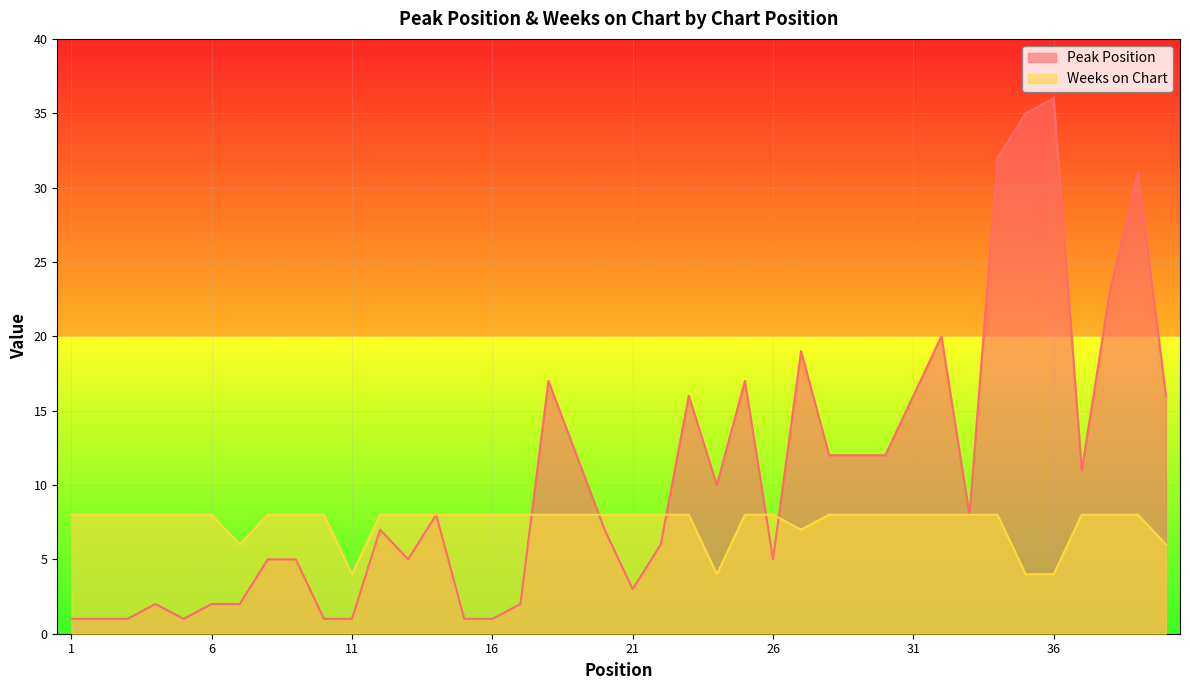

What is the average value of the Weeks on Chart series?

7